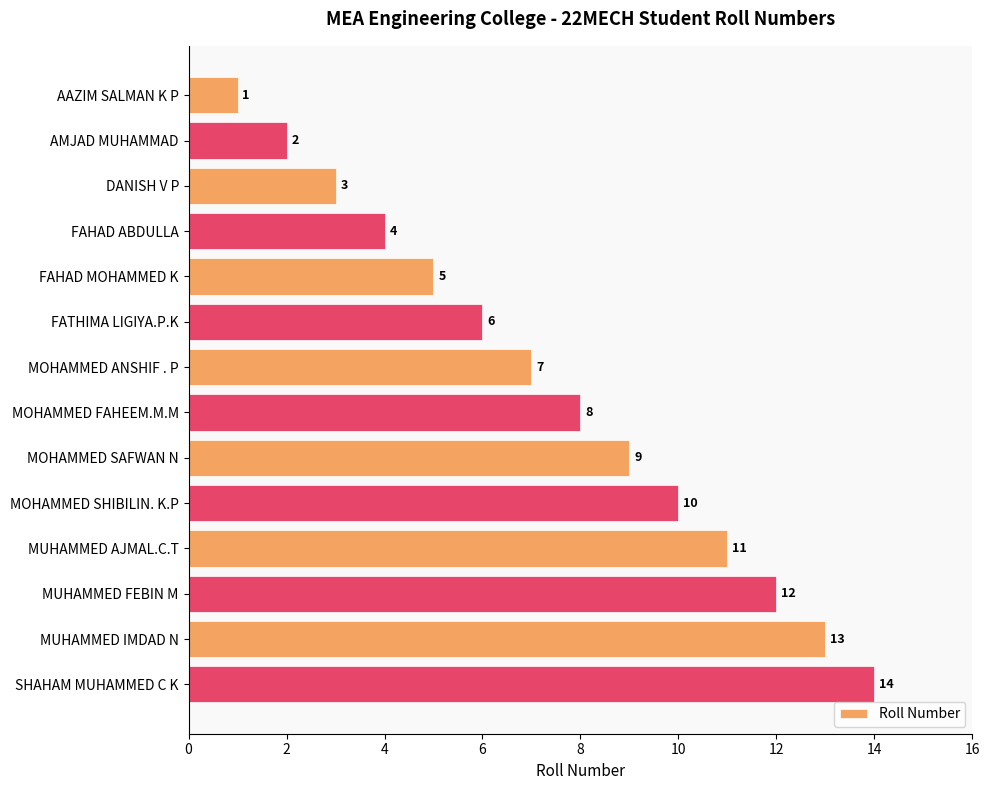

The value at MOHAMMED SHIBILIN. K.P is 6. True or false?

False